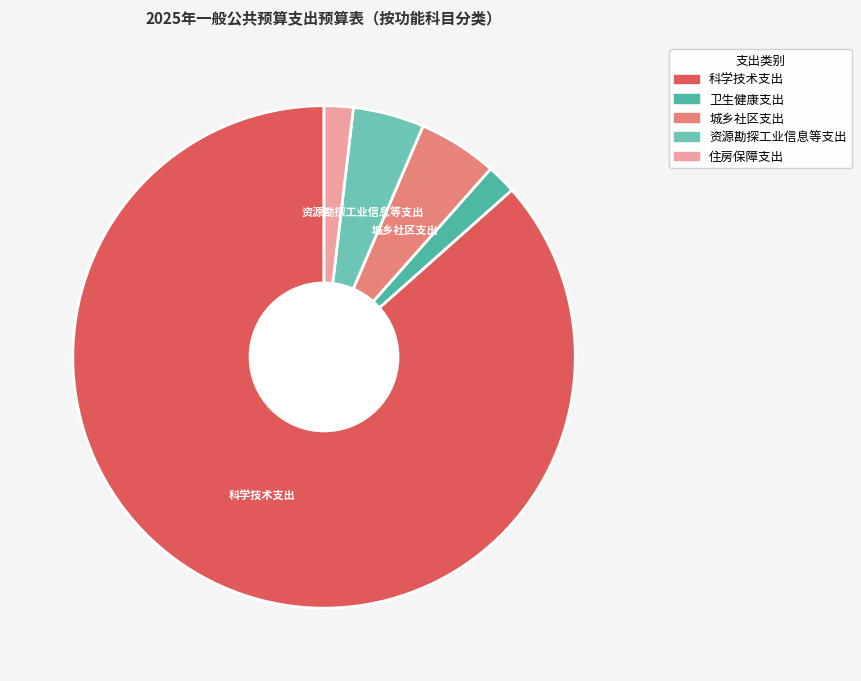

Count the number of slices in the pie.

5